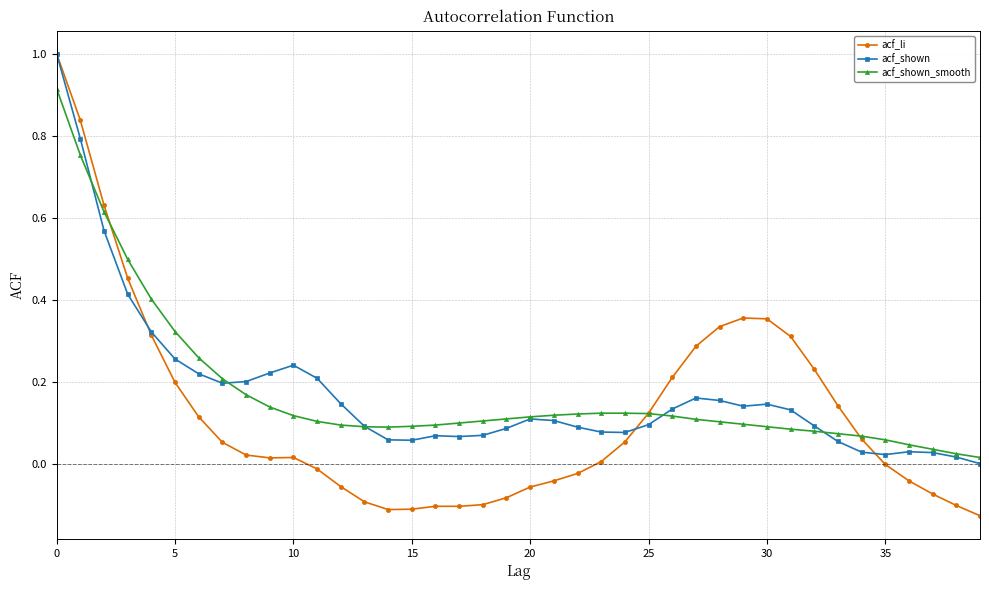

Which series has the largest range (max minus min)?

acf_li